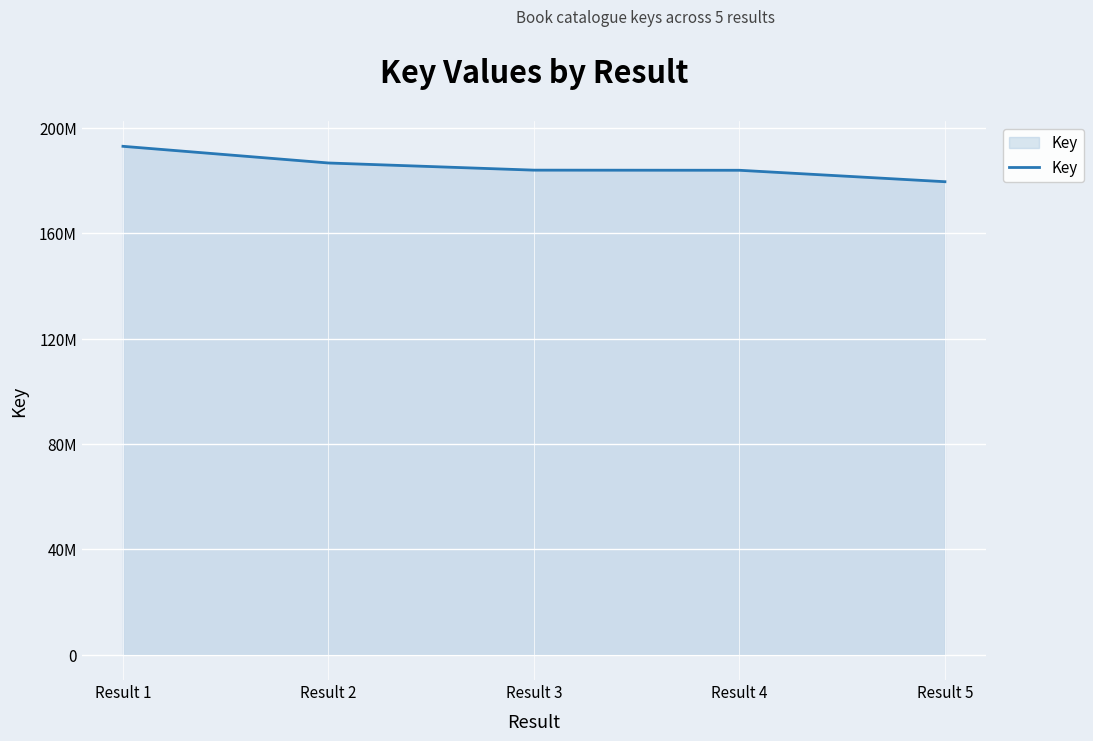

What is the change in value from Result 1 to Result 2?

-6336114